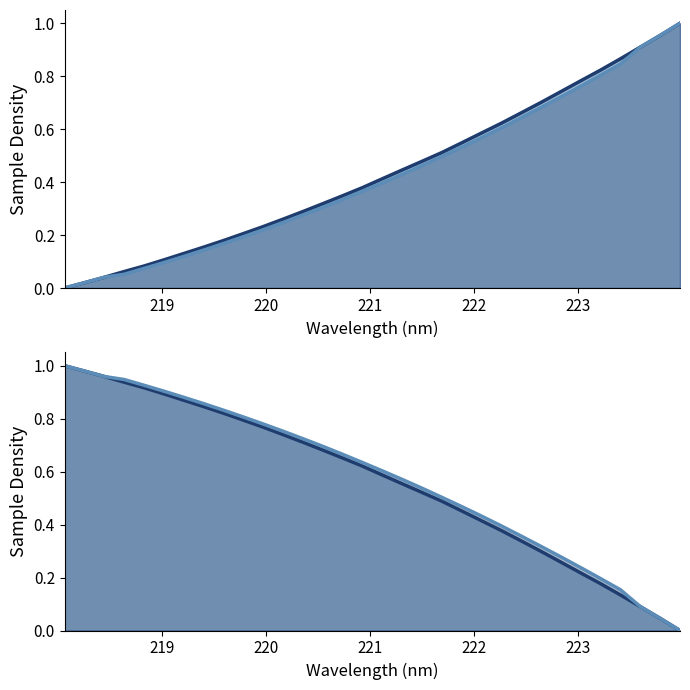

List the labels in order of value, smallest first.

218.0596, 218.2508, 218.442, 218.6332, 218.8244, 219.0156, 219.2067, 219.3979, 219.589, 219.7801, 219.9712, 220.1623, 220.3533, 220.5444, 220.7354, 220.9264, 221.1174, 221.3083, 221.4993, 221.6902, 221.8812, 222.0721, 222.263, 222.4538, 222.6447, 222.8355, 223.0264, 223.2172, 223.408, 223.5987, 223.7895, 223.9802